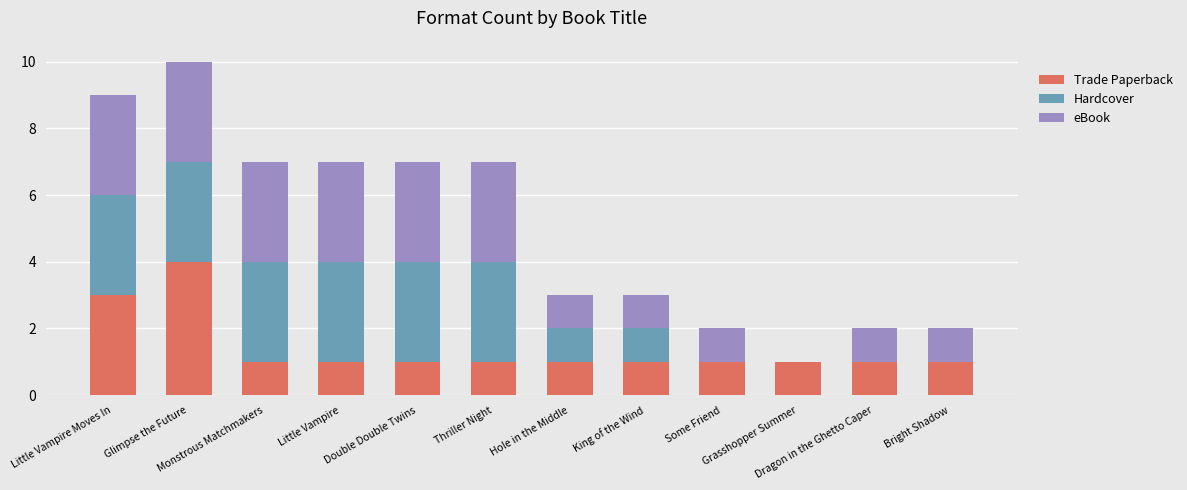

What is the maximum value for Trade Paperback?

4